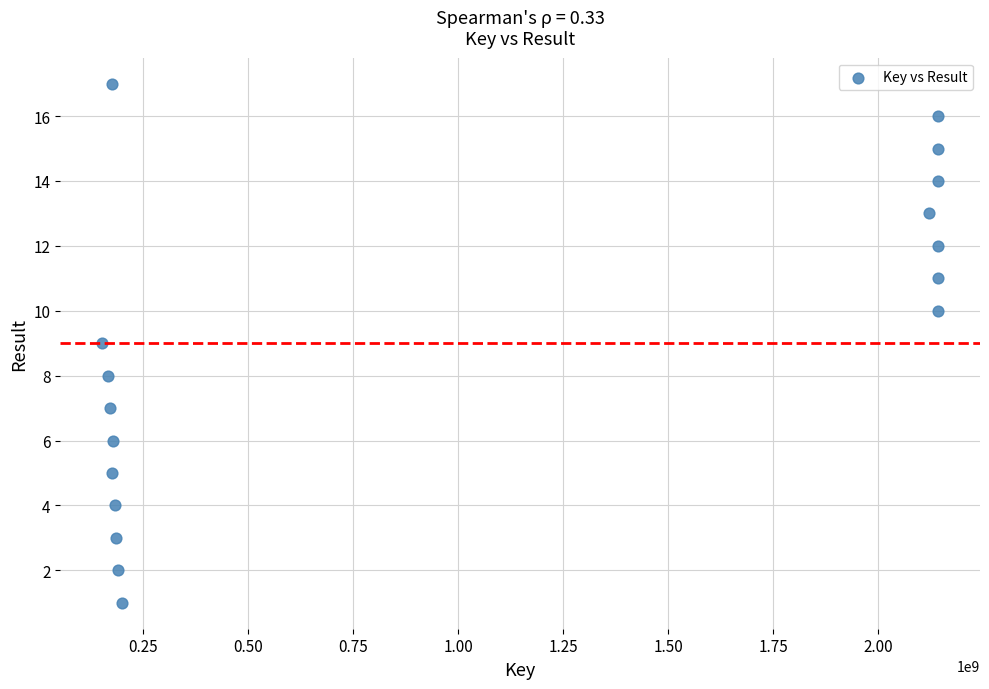

What is the range of X values (max minus min)?

1988984118